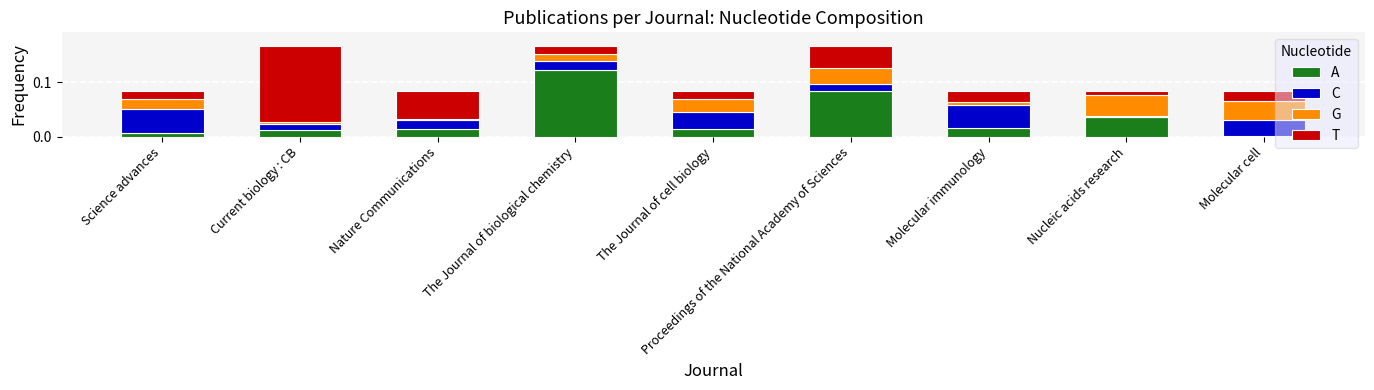

What are all the series names shown in the legend?

A, C, G, T